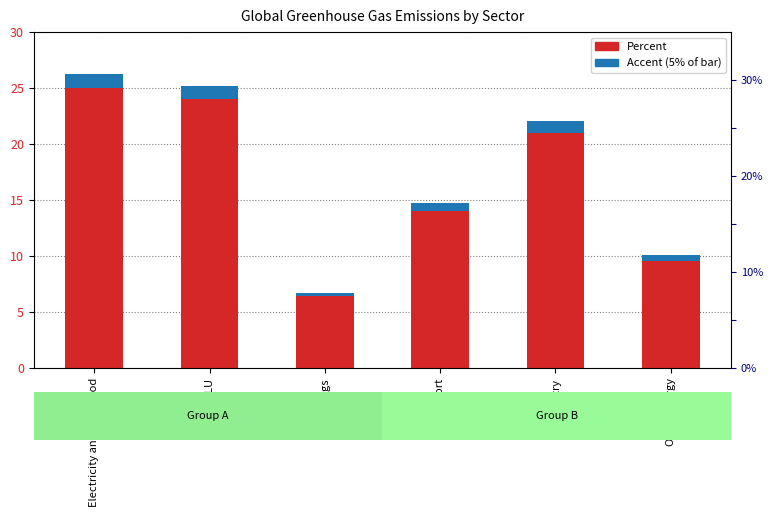

What is the value of the Percent bar at the 5th from the left?

21.0